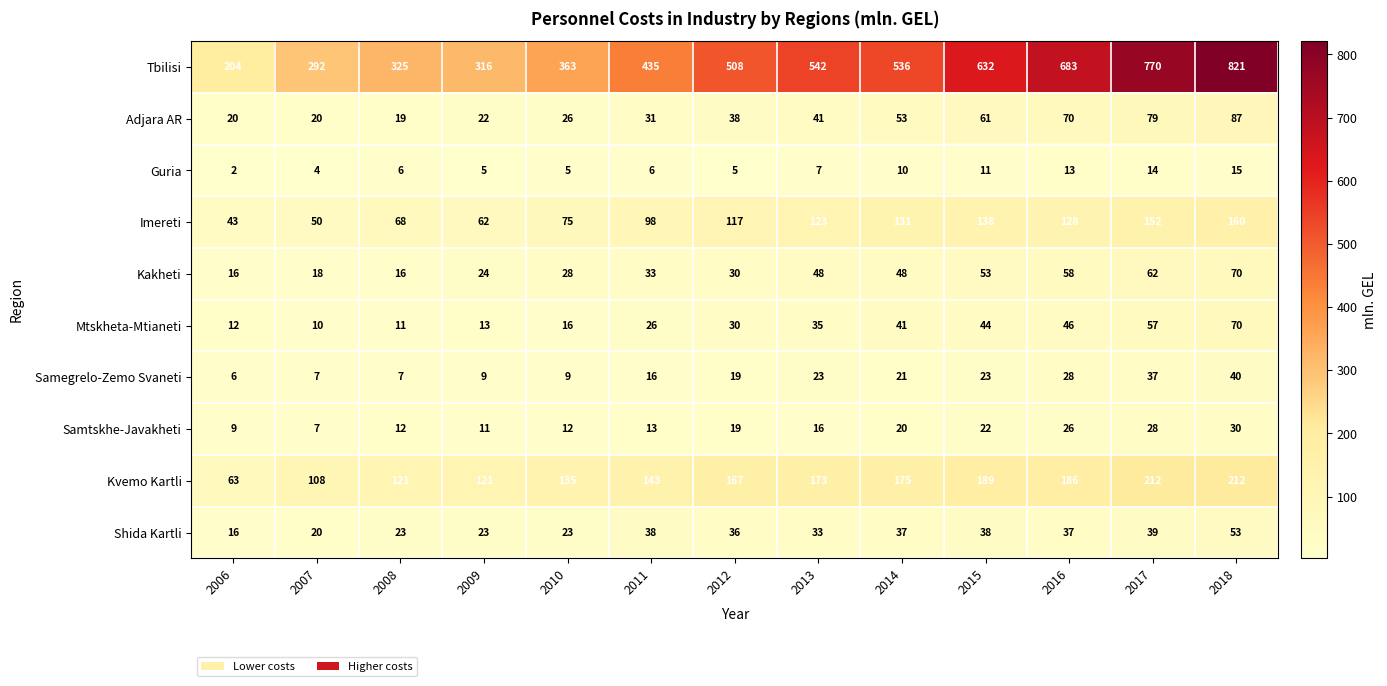

At which category does the chart reach its peak across all series?

2018